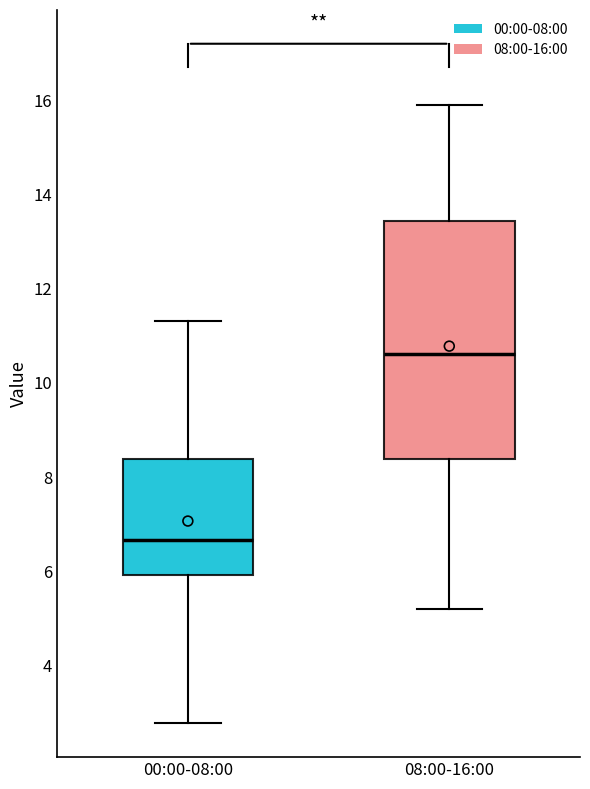

Where is the upper edge of the box for 00:00-08:00 on the y-axis? The values are not printed on the chart, so give them approximately, as read against the axis.

8.4